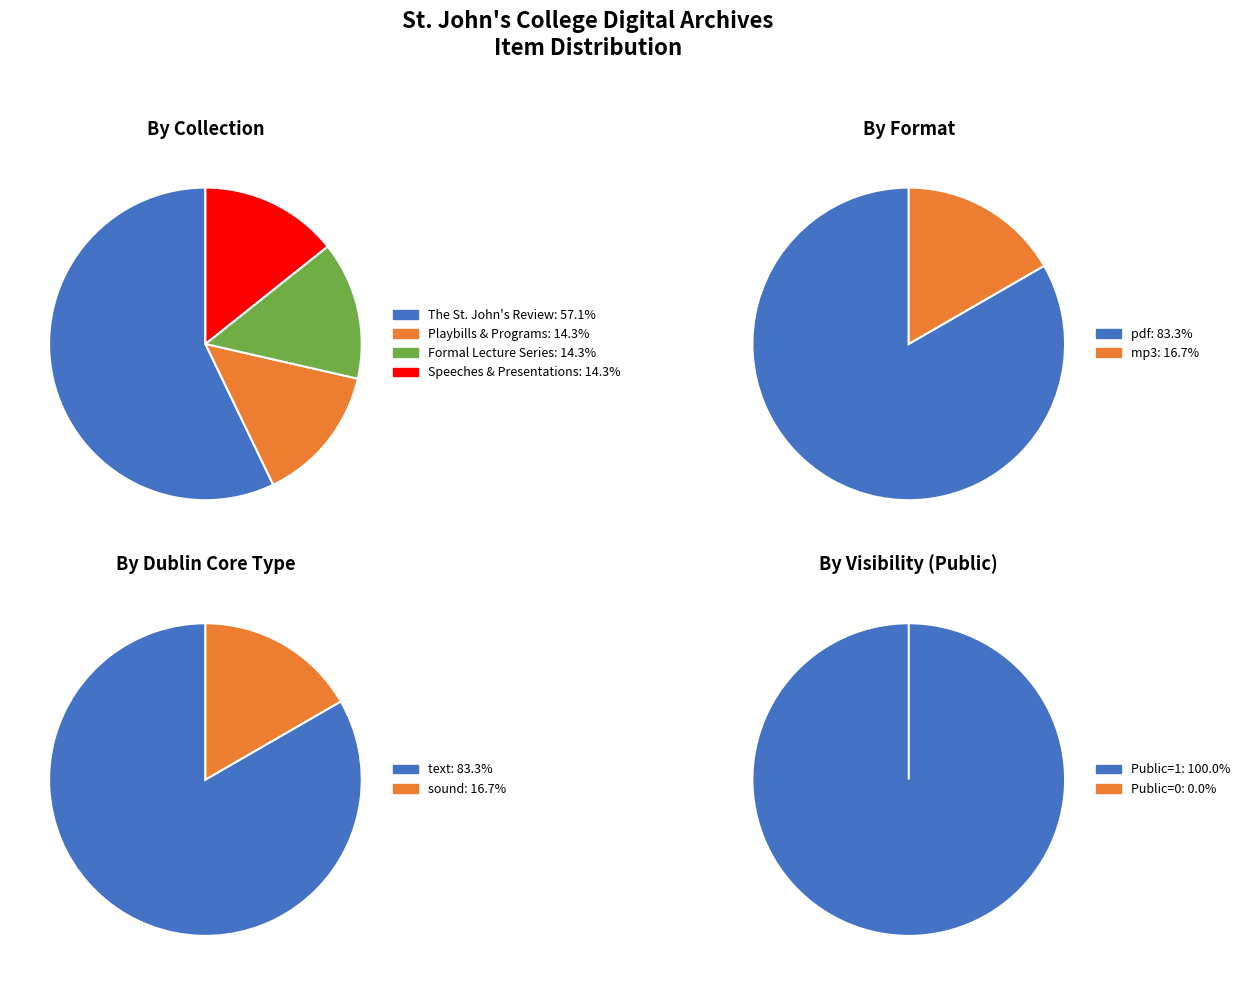

Do The St. Johns Review and Playbills & Programs together represent more than half of the pie?

Yes